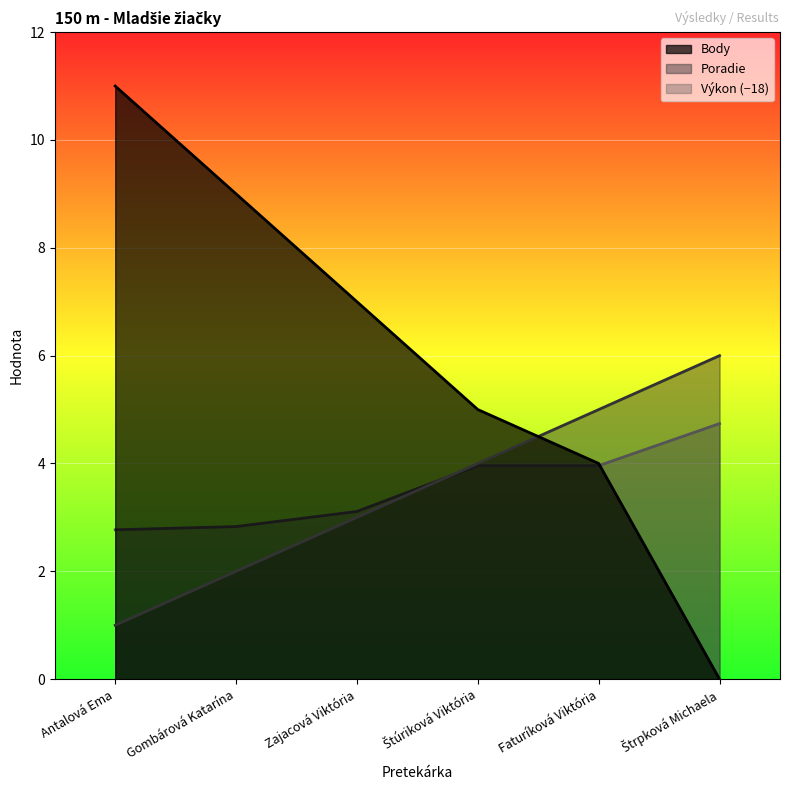

At how many categories does at least one series exceed 6?

3